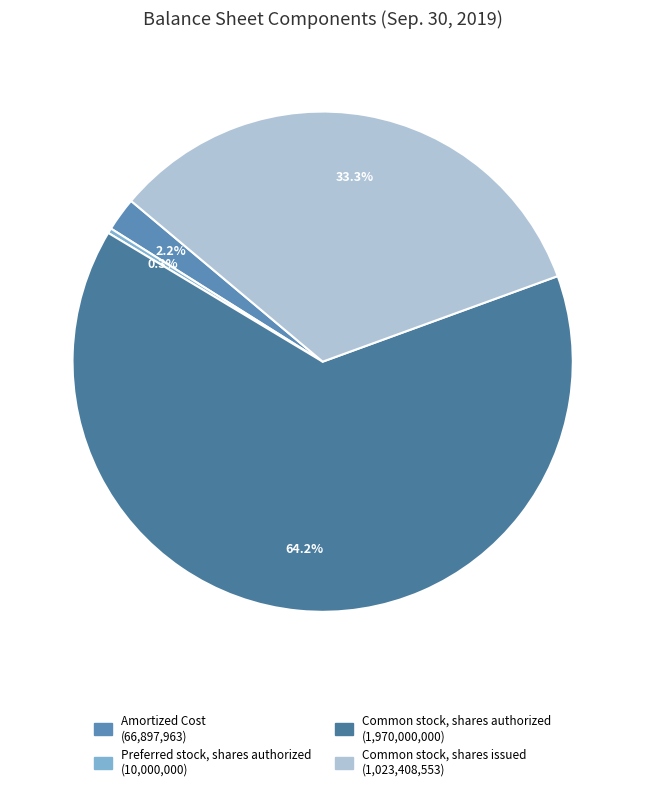

How many segments does this pie chart have?

4